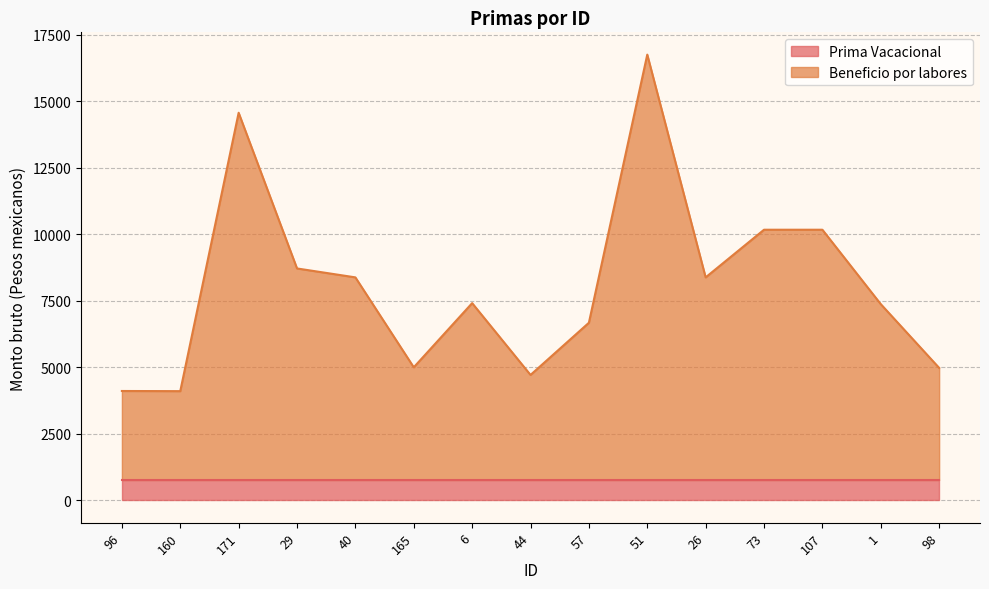

Rank the categories by value from lowest to highest.

160, 96, 44, 98, 165, 57, 1, 6, 40, 26, 29, 73, 107, 171, 51